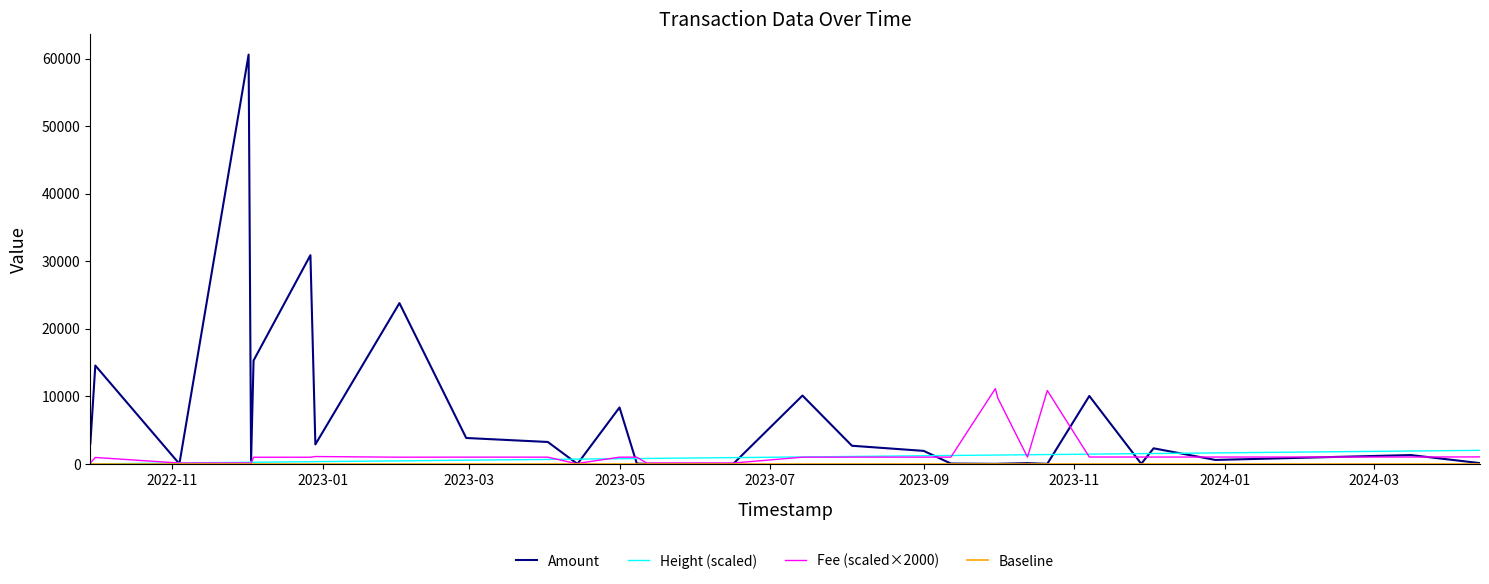

Which series has the widest spread of values?

Amount